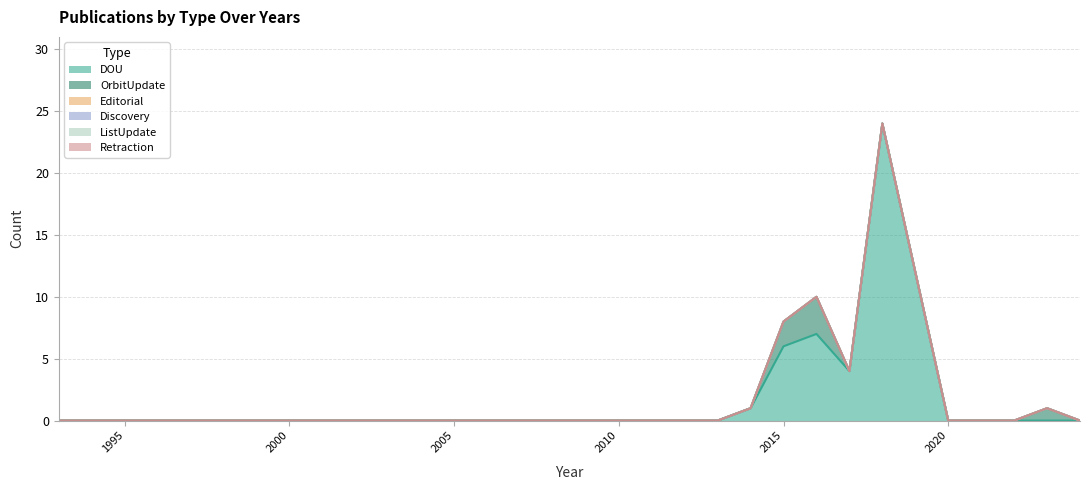

How many values in the DOU series exceed 0?

6